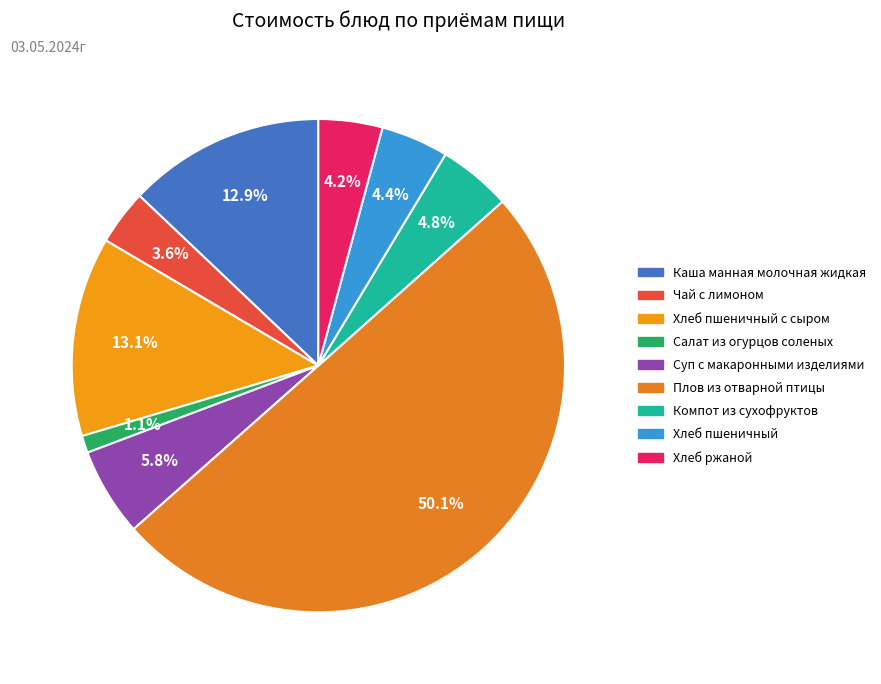

Is it true that Хлеб ржаной is 10% of the pie?

False